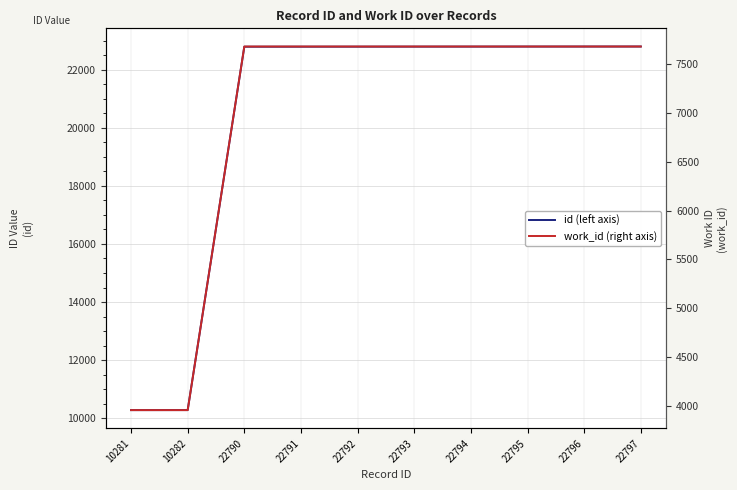

What is the value of the id (left axis) point at the 7th from the left?

22794